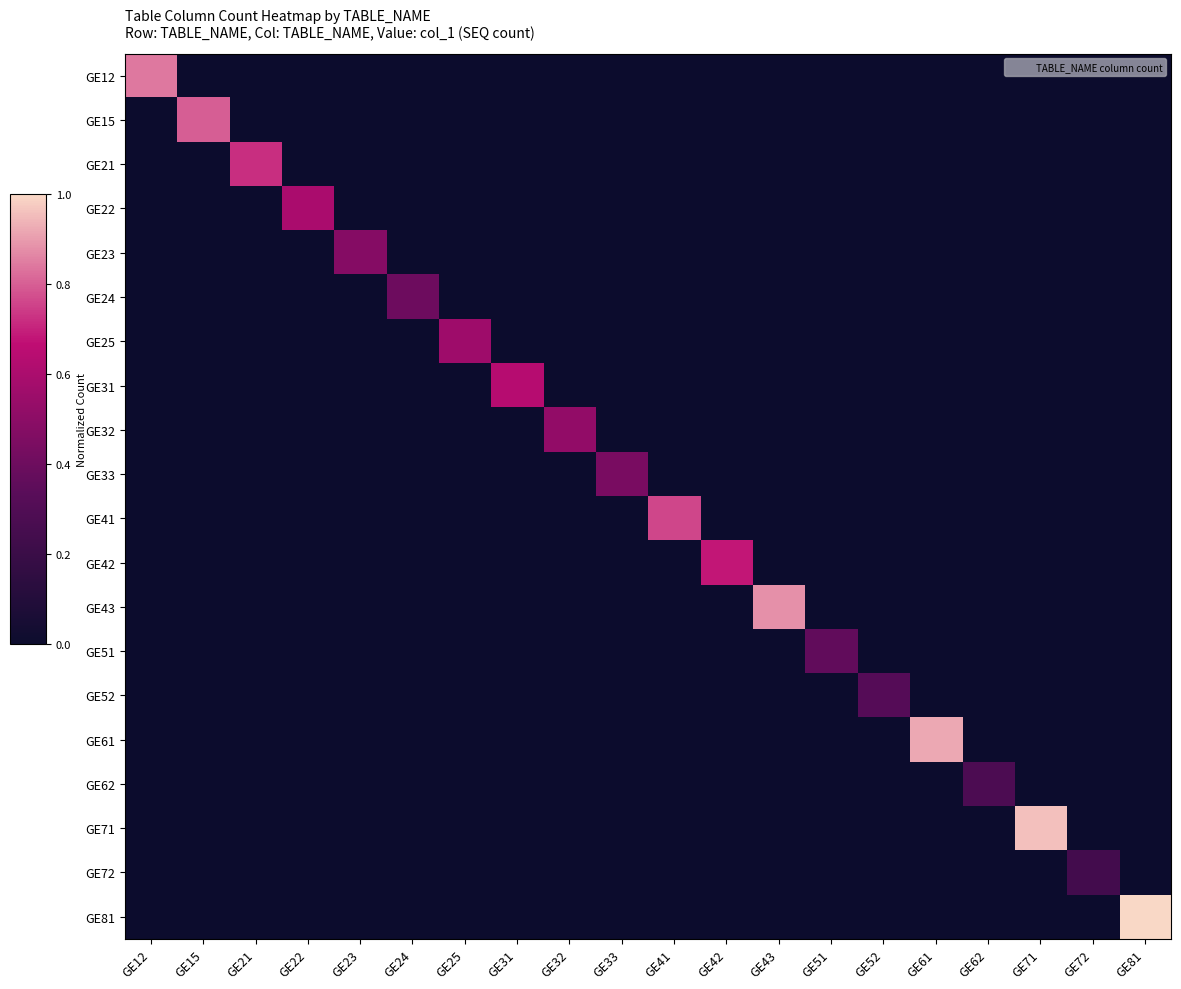

Which series has the largest total across all categories?

GE81